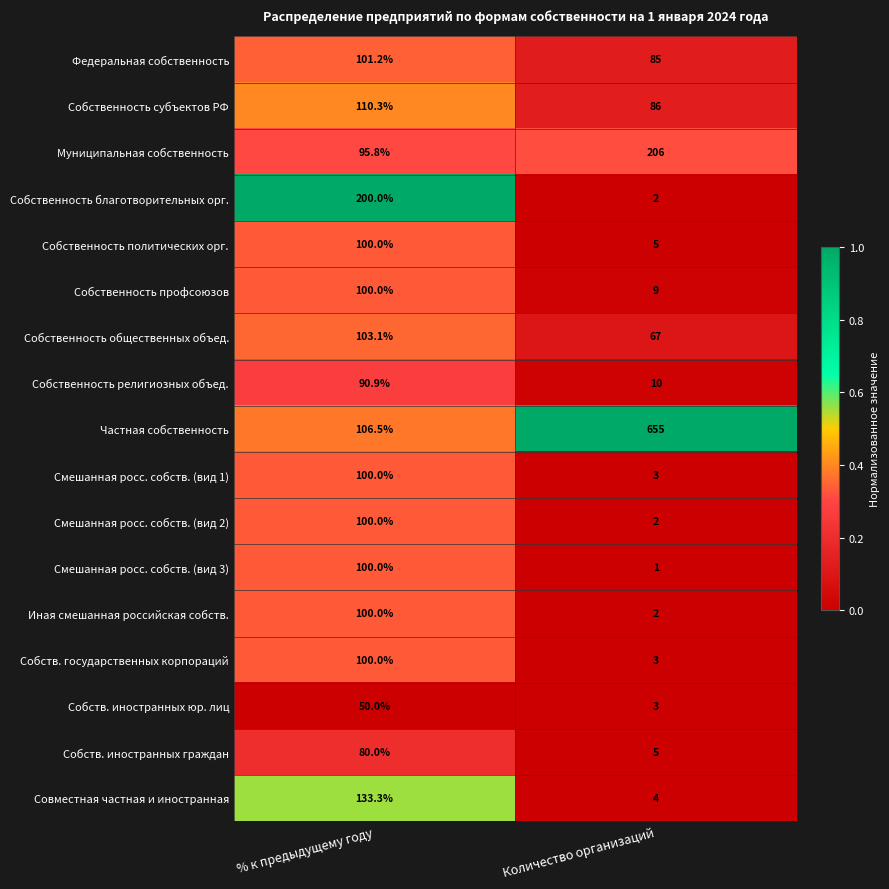

What is the difference between the highest and lowest values at % к предыдущему году?

150.0